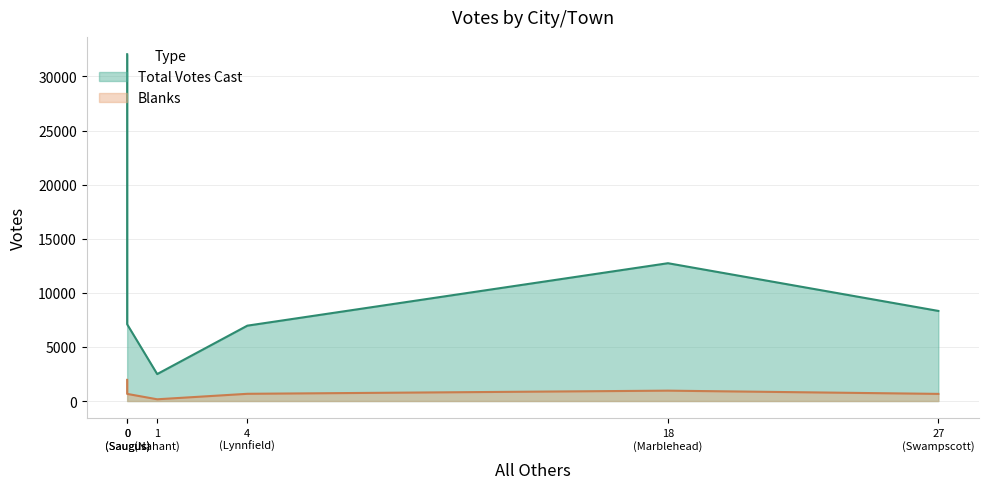

What is the difference between the maximum and second lowest values in the Blanks series?

1298